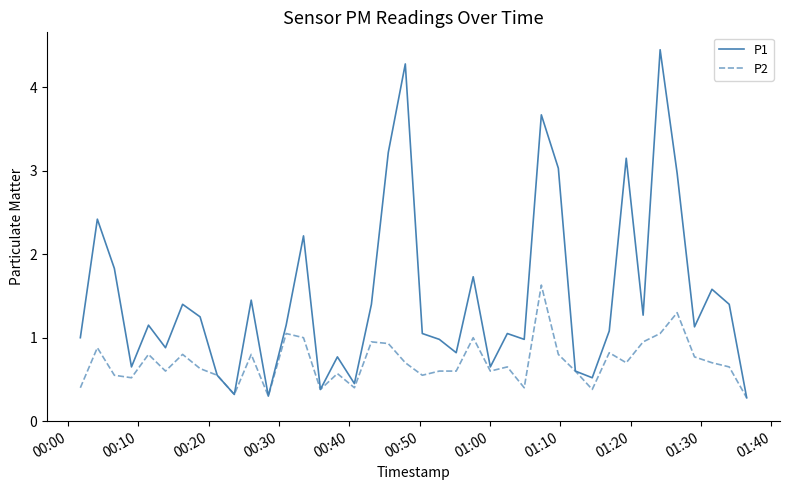

How many lines are shown in the chart?

2